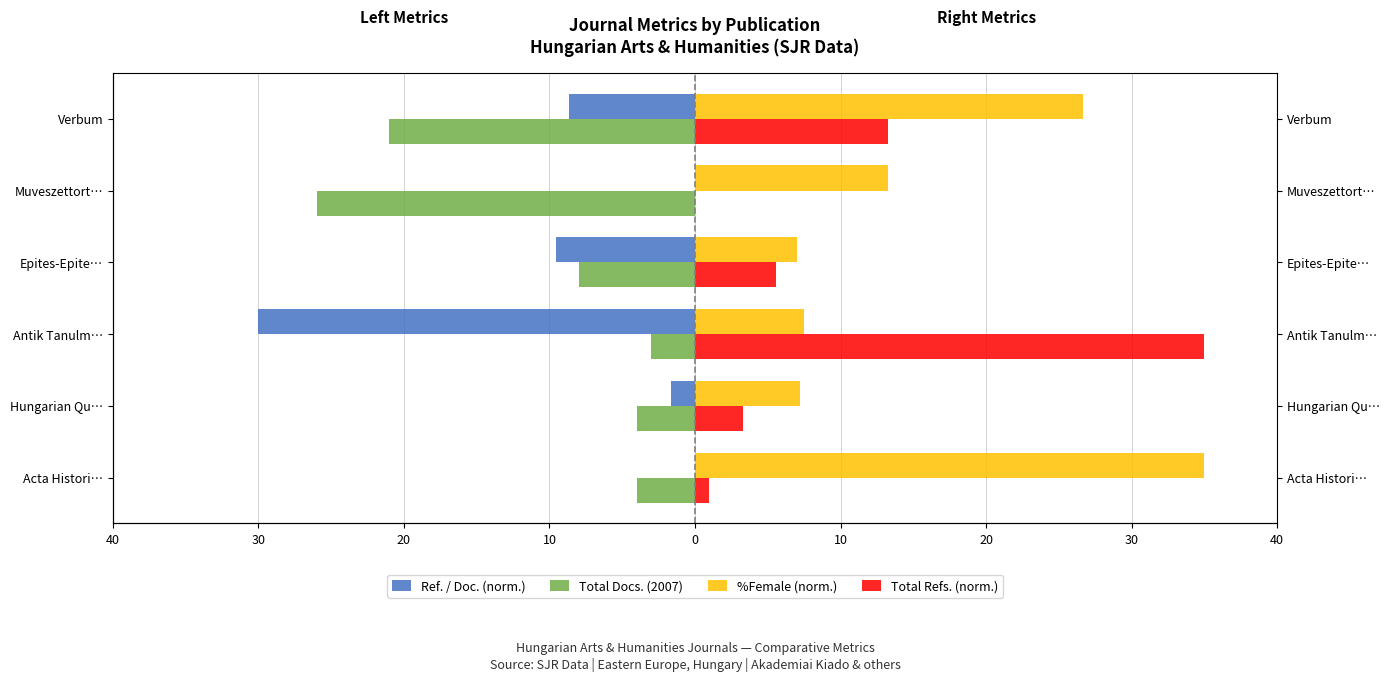

Is the value of Ref. / Doc. (norm.) at Muveszettort… greater than the value of Total Refs. (norm.) at Verbum?

No